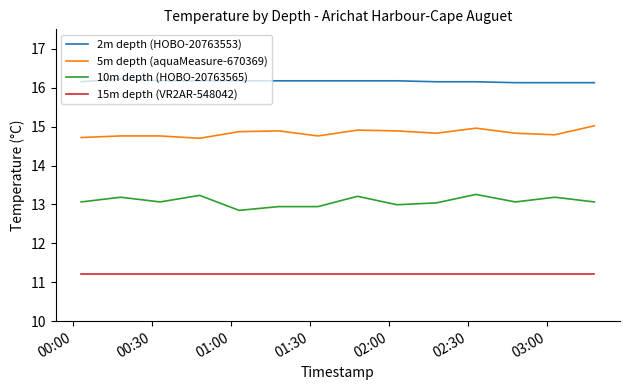

What is the difference between the maximum and minimum values in the 10m depth (HOBO-20763565) series?

0.4